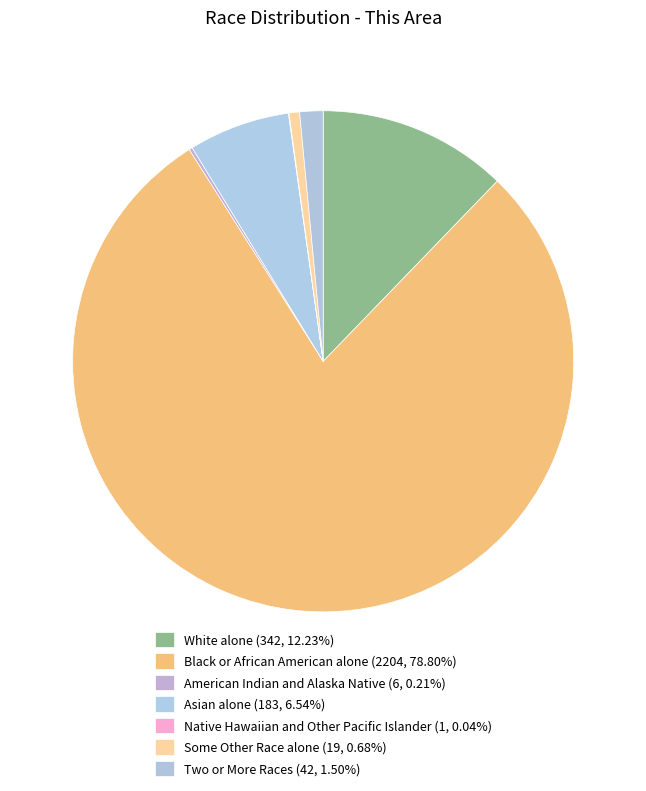

How many segments does this pie chart have?

7